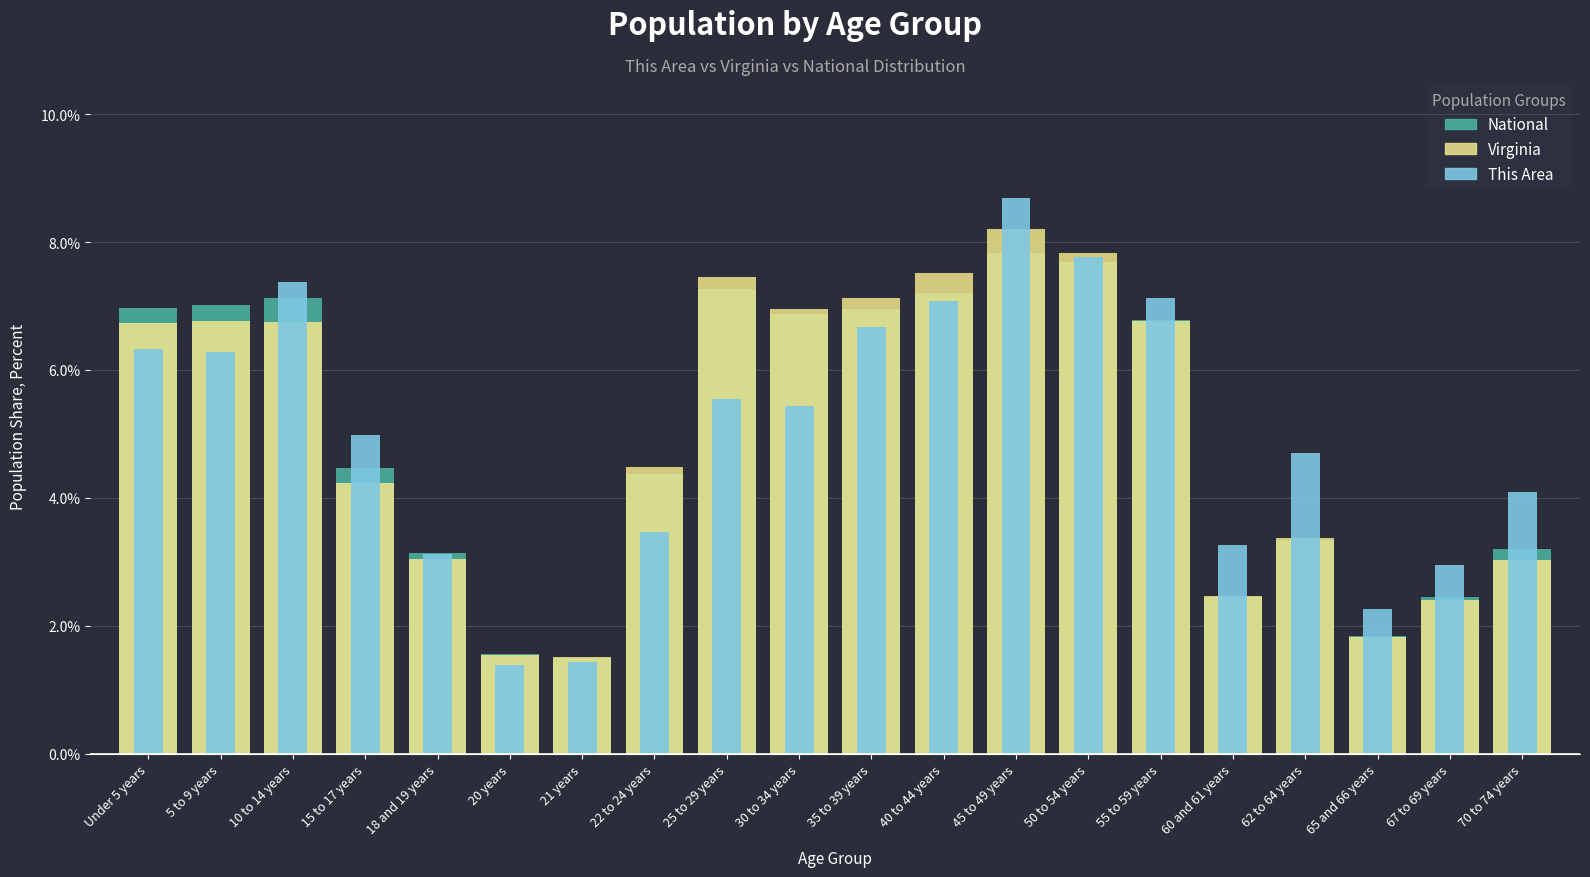

What value does the This Area series have at 22 to 24 years?

3.5